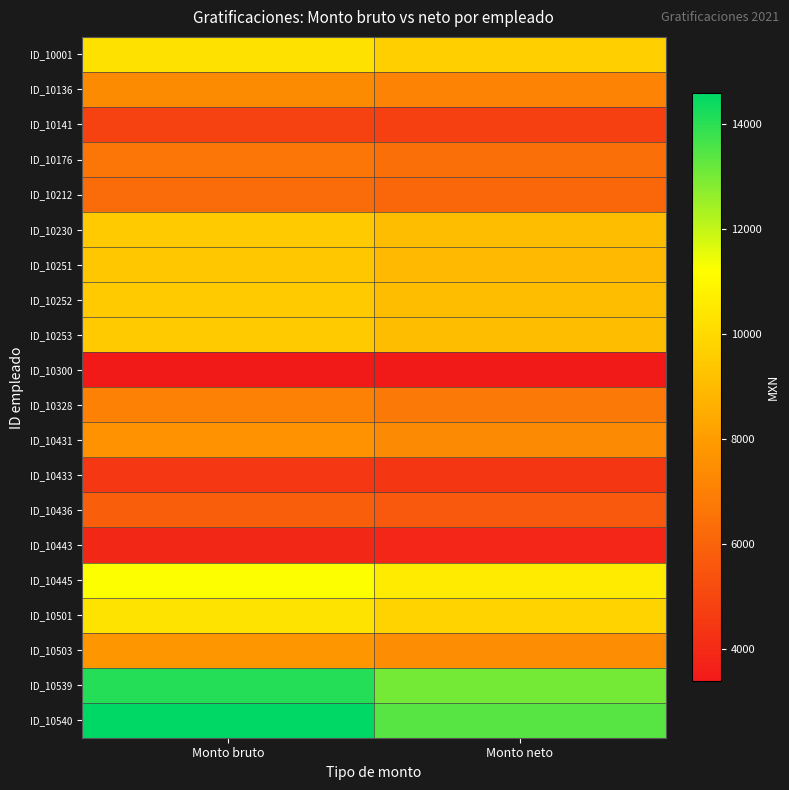

How many categories are shown in the chart?

2